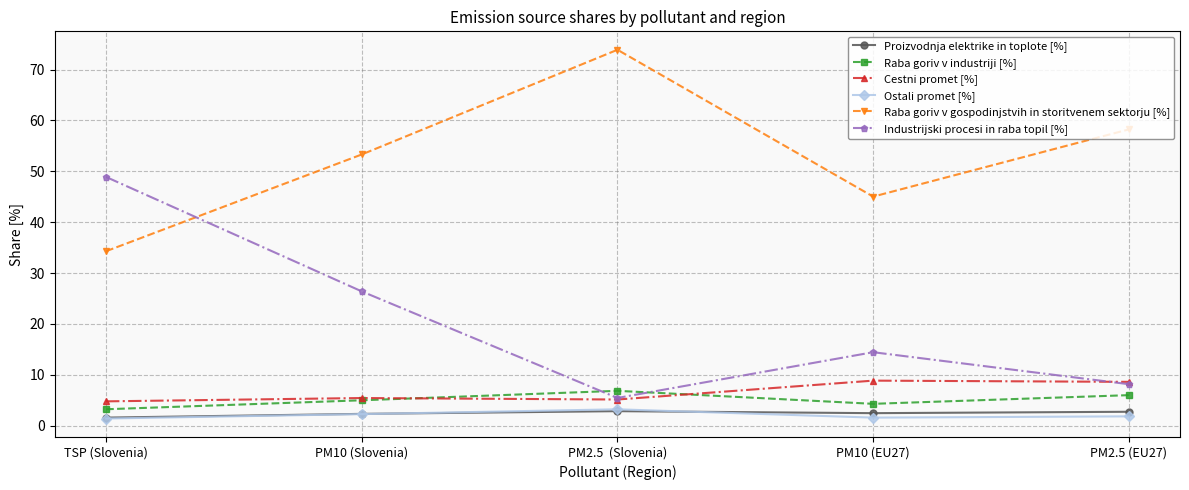

Which series has the largest range (max minus min)?

Industrijski procesi in raba topil [%]